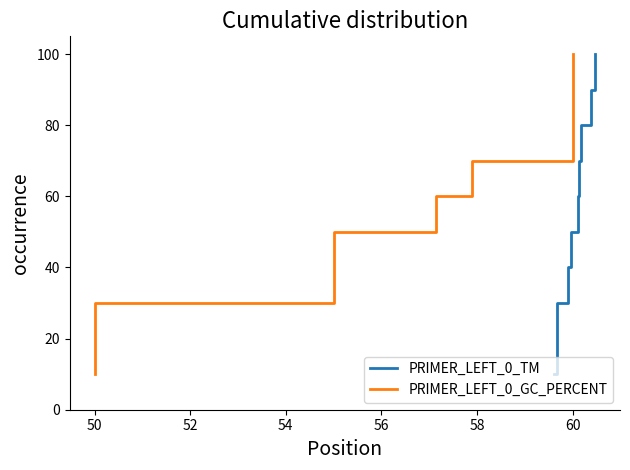

What is the maximum value for PRIMER_LEFT_0_TM?

100